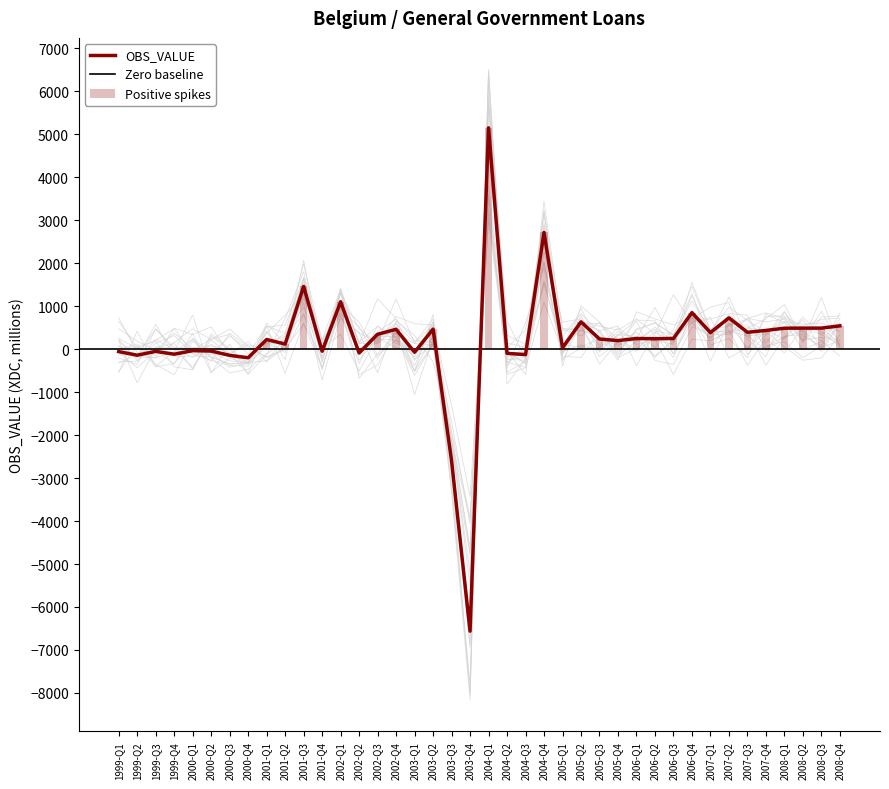

What is the change in value from 2004-Q4 to 2008-Q1?

-2228.1